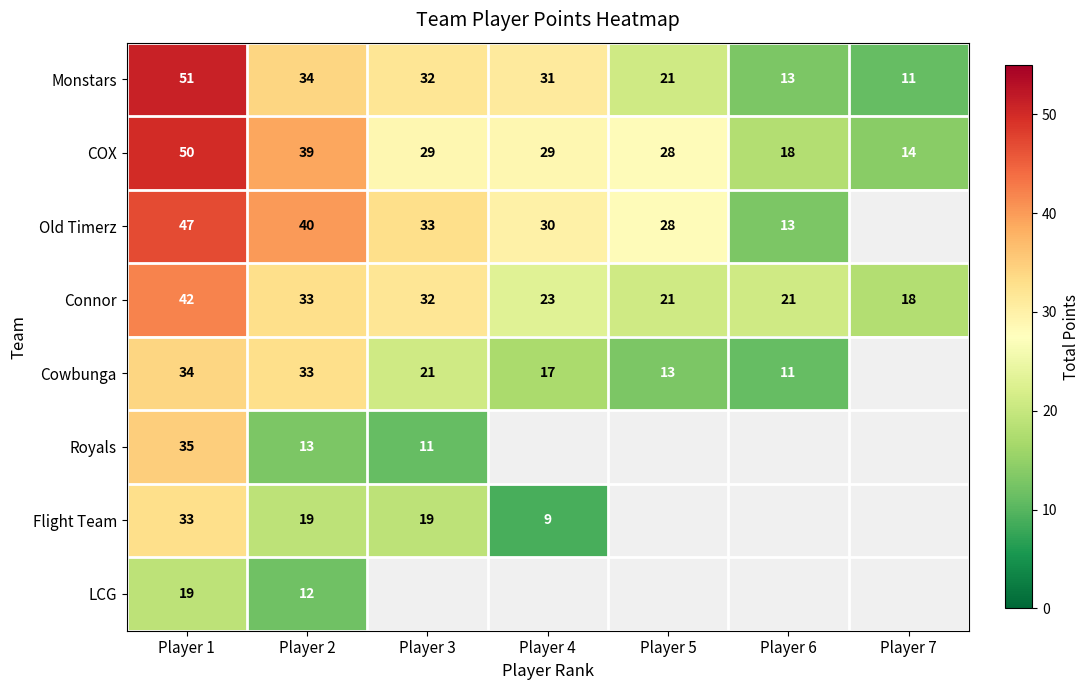

At Player 1, list the series in order from smallest to largest.

LCG, Flight Team, Cowbunga, Royals, Connor, Old Timerz, COX, Monstars